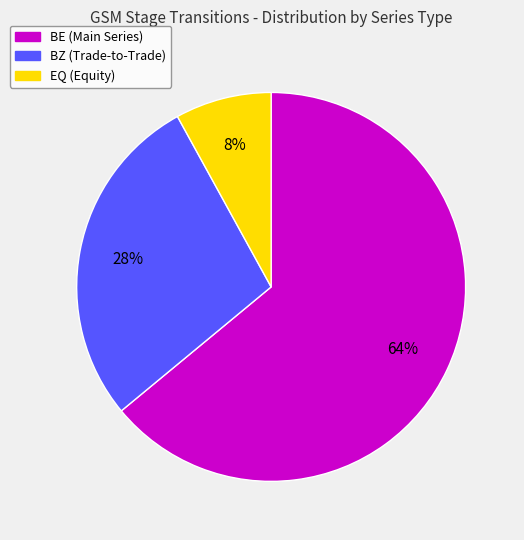

Approximately how many times larger is the value at BE compared to BZ?

2.3